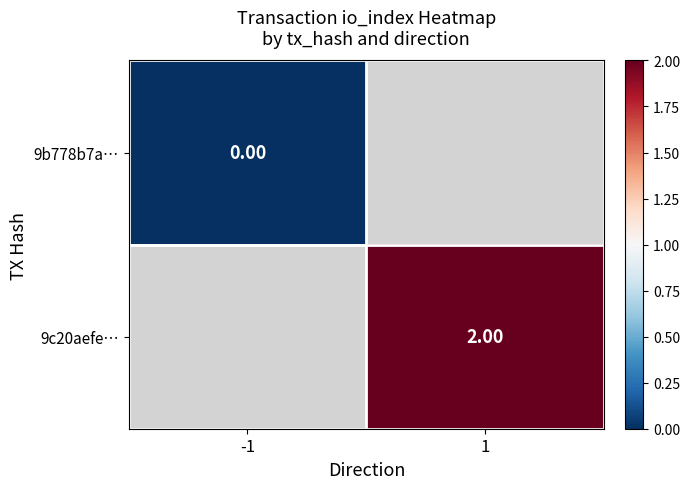

Is the value of 9c20aefe… at 1 greater than the value of 9b778b7a… at -1?

Yes